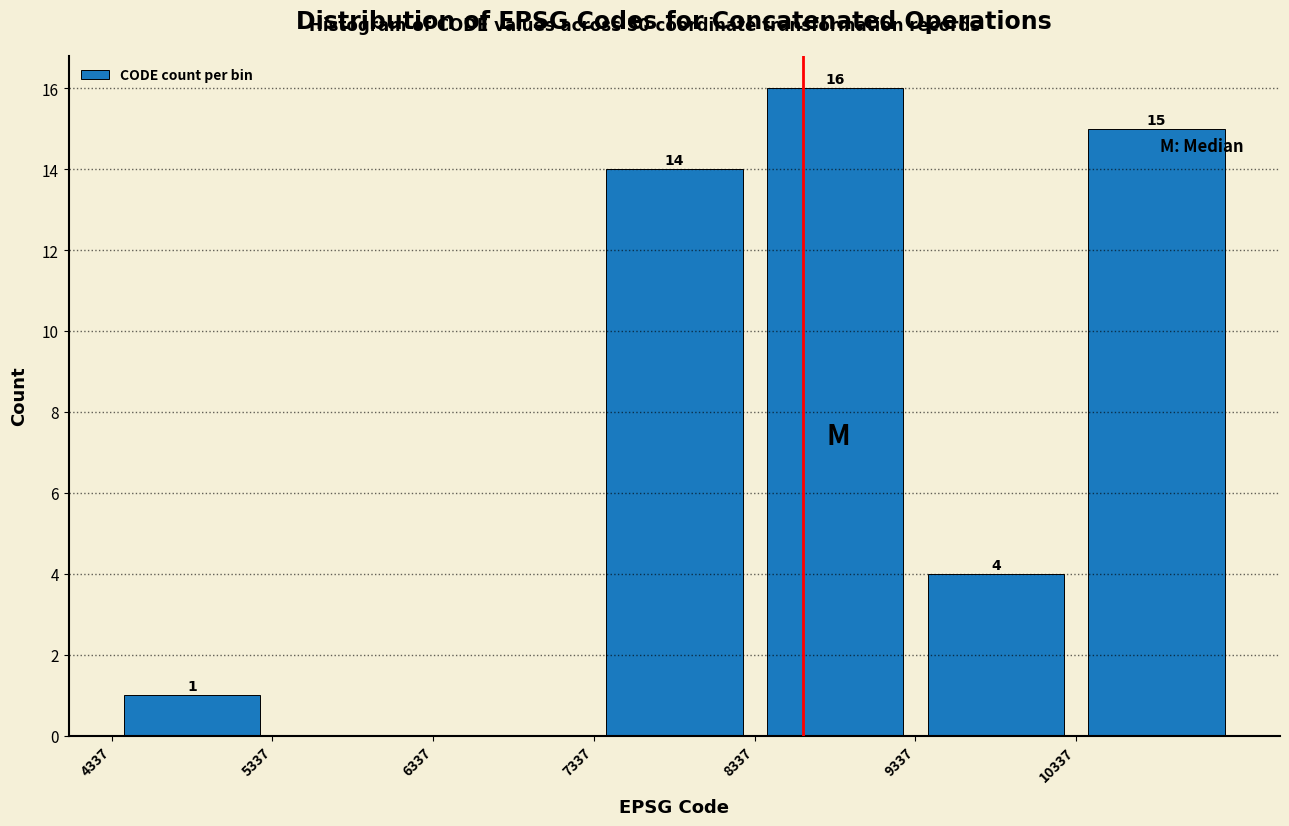

Which range on the x-axis has the tallest bar?

8300 to 9300